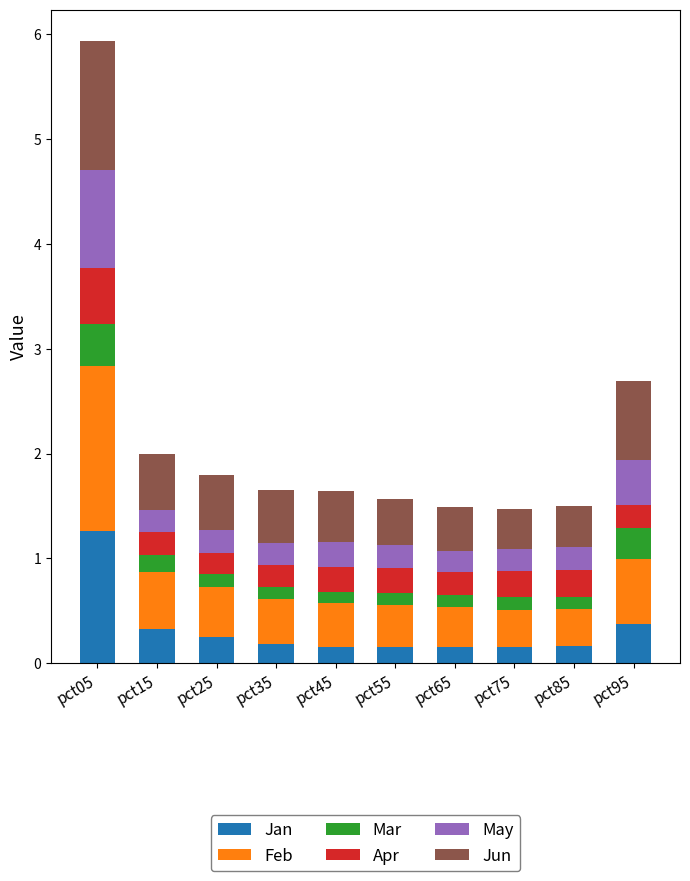

The value of Jan at pct35 is 0.2. True or false?

True